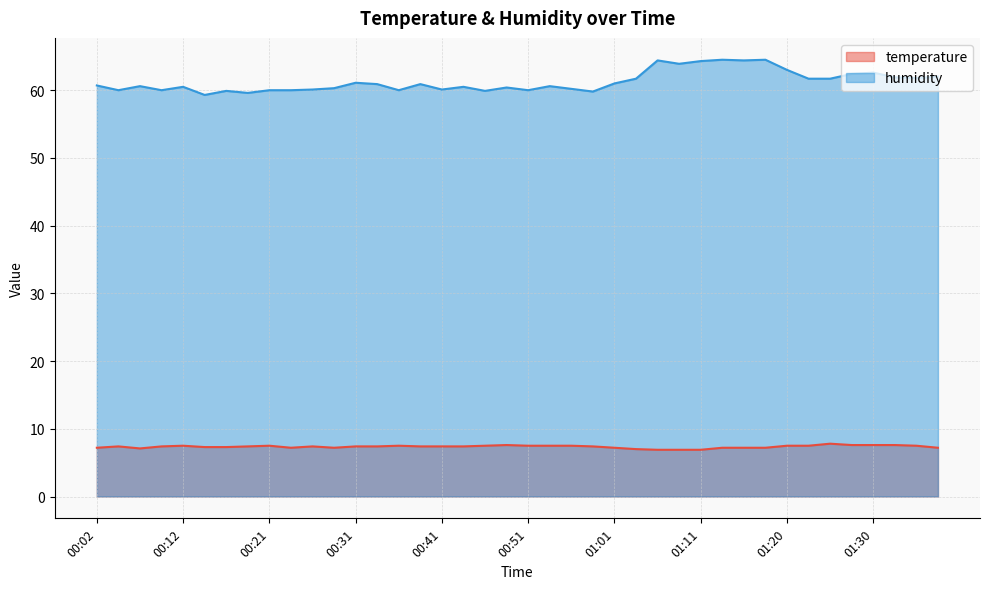

Rank the series by their average value, from lowest to highest.

temperature, humidity